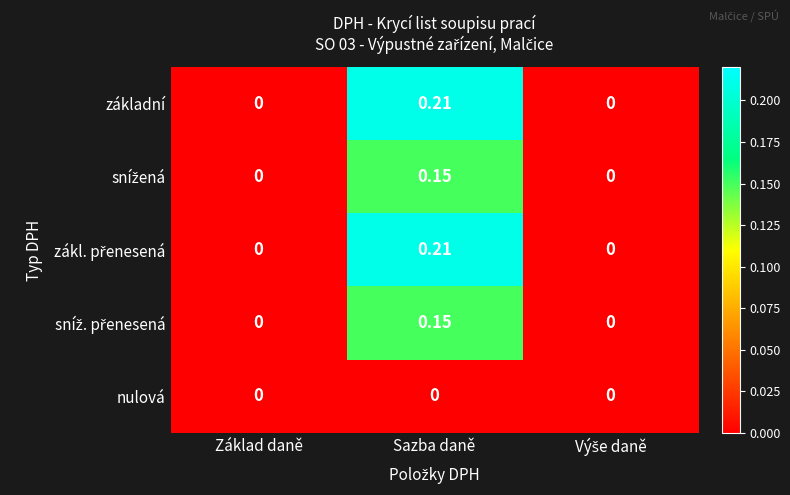

At which category is the sum across all series the highest?

Sazba daně